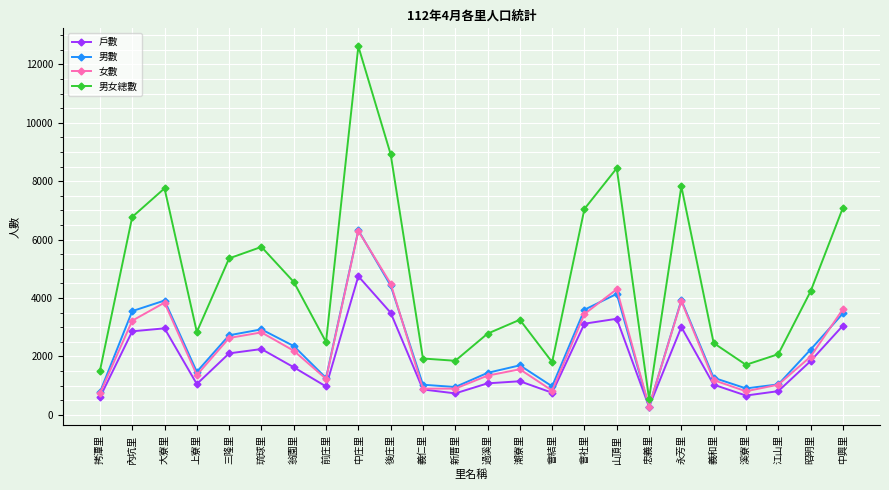

What is the label of the 14th point from the left?

潮寮里